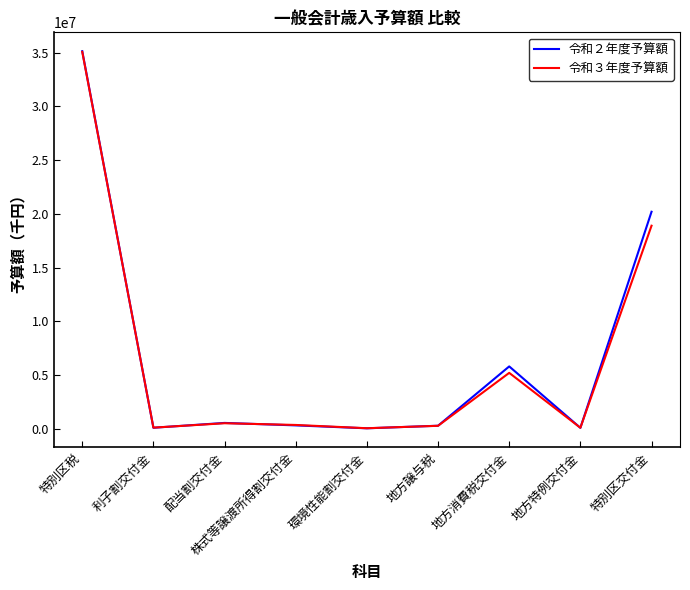

What is the difference between the maximum and second lowest values in the 令和３年度予算額 series?

34996278